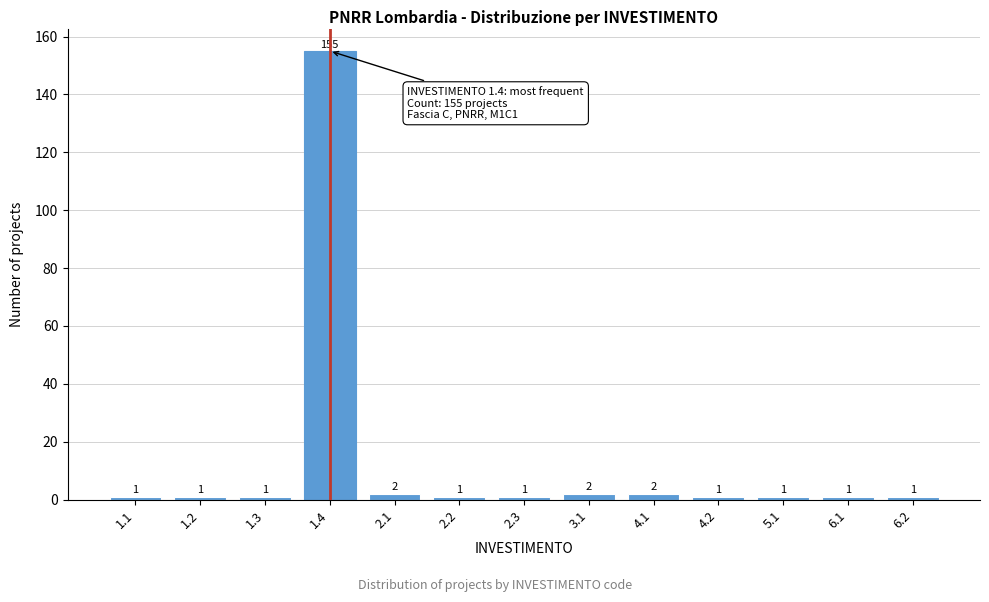

Reading right to left, what are all the values shown in this chart?

6.2=1	6.1=1	5.1=1	4.2=1	4.1=2	3.1=2	2.3=1	2.2=1	2.1=2	1.4=155	1.3=1	1.2=1	1.1=1